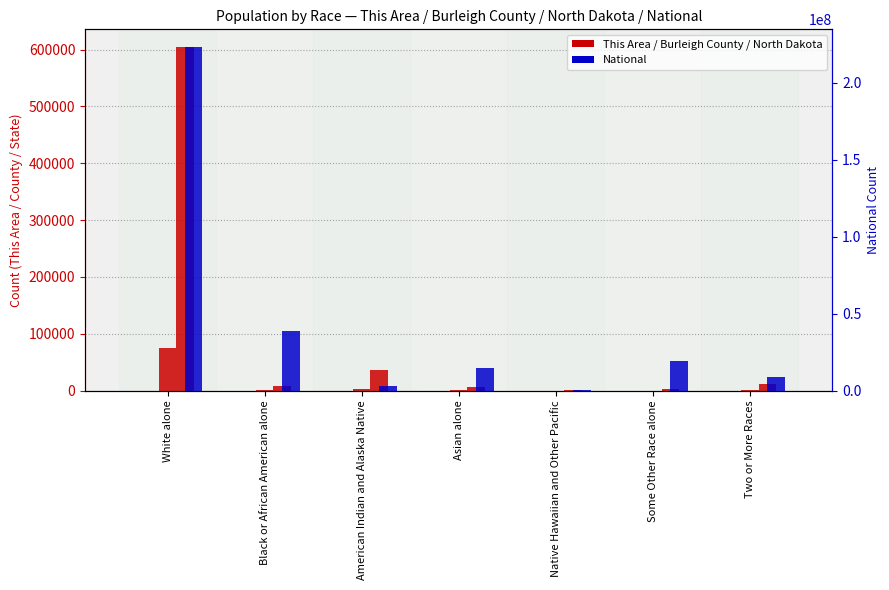

What is the maximum value for Burleigh County?

75634